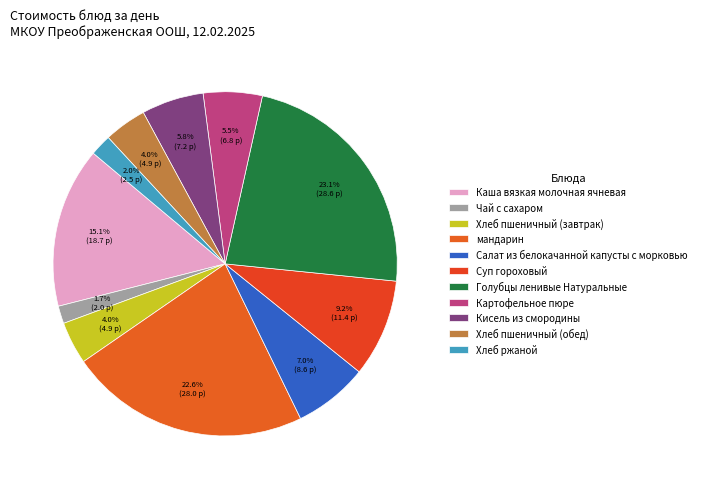

To the nearest percent, what percentage of the pie is Чай с сахаром?

2%